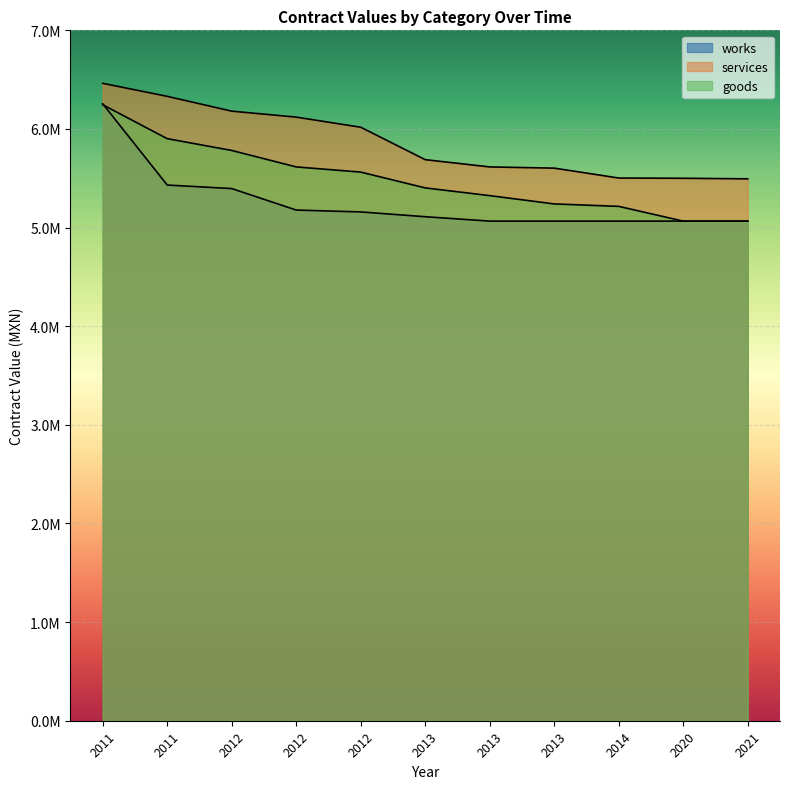

What are all the series names shown in the legend?

goods, services, works